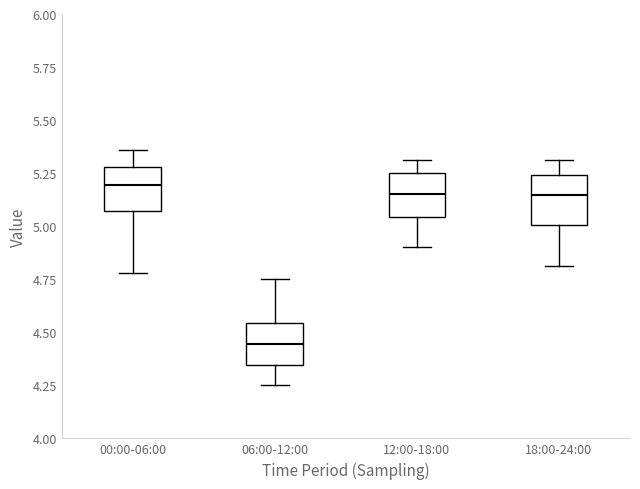

Which box's median line is the lowest?

06:00-12:00